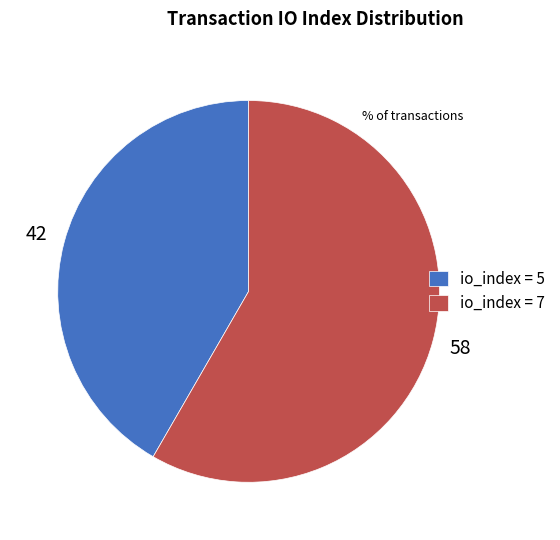

Is the sum of io_index = 7 and io_index = 5 greater than half?

Yes